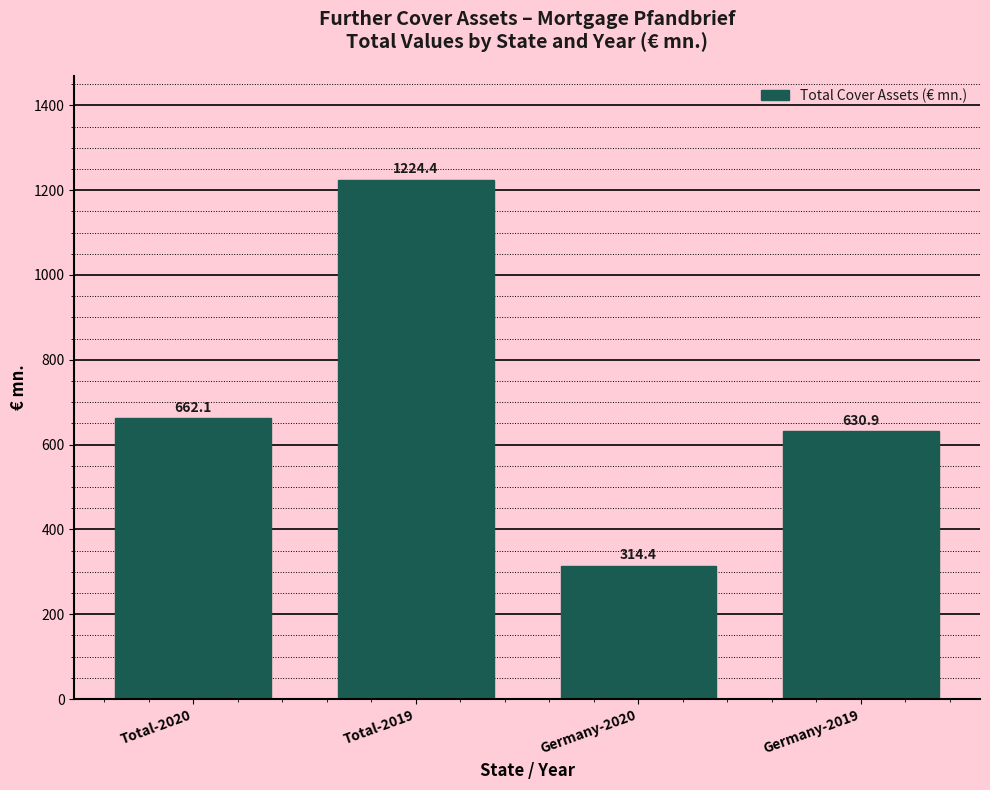

Reading left to right, list all the values displayed in this chart.

Total-2020=662.1	Total-2019=1224.4	Germany-2020=314.4	Germany-2019=630.9